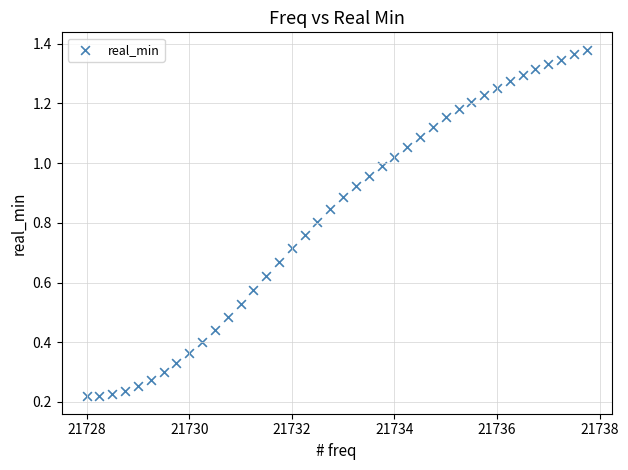

What is the range of X values (max minus min)?

9.8